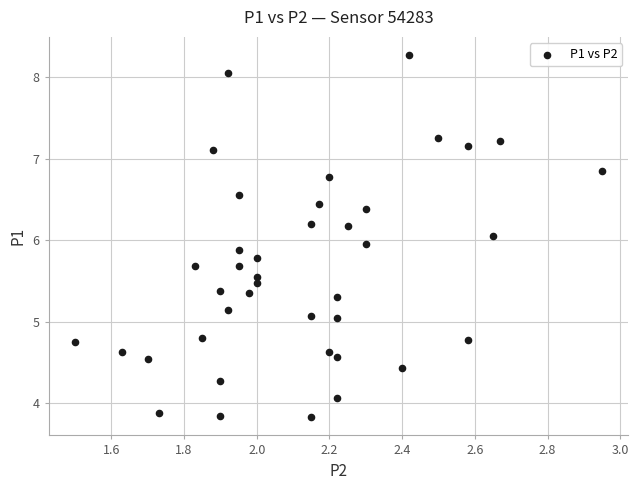

What is the range of Y values (max minus min)?

4.4